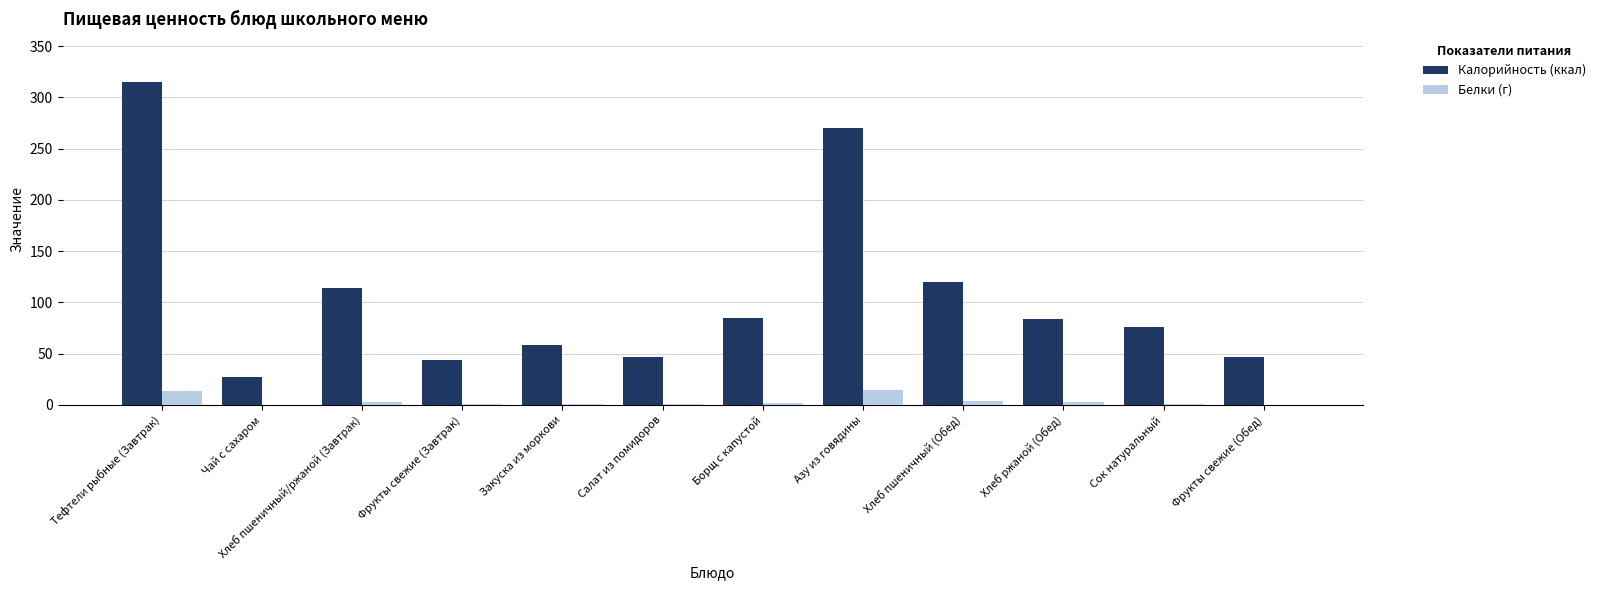

At which label does Калорийность (ккал) first exceed 84?

Тефтели рыбные (Завтрак)